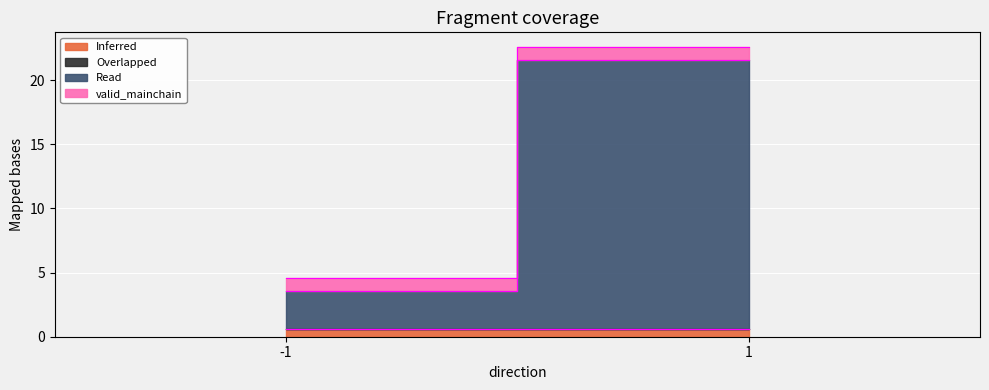

What is the total value across all series at 1?

22.6